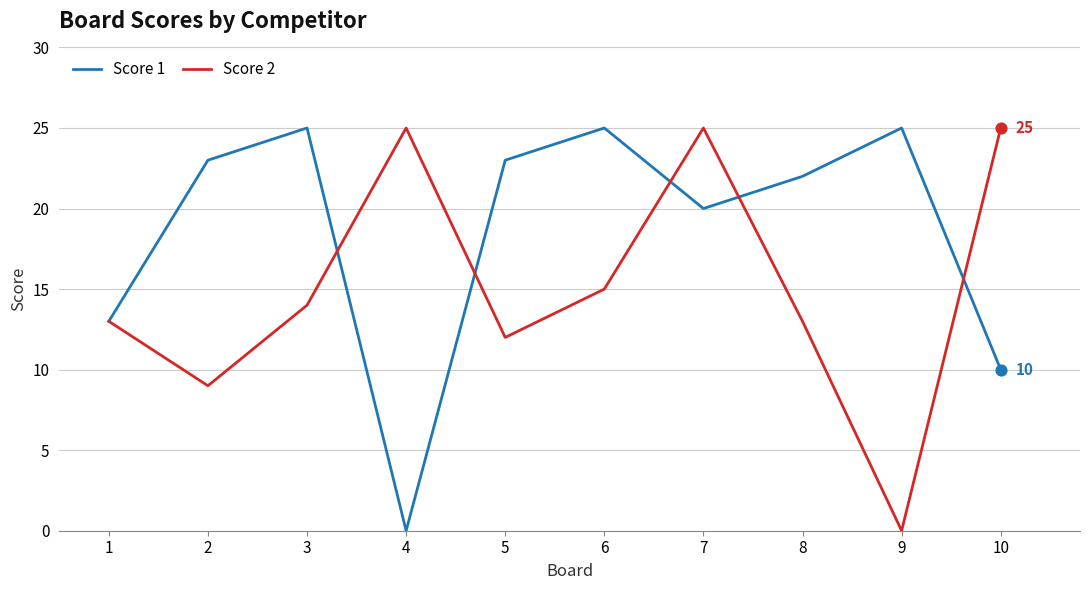

Which series has the largest total across all categories?

Score 1